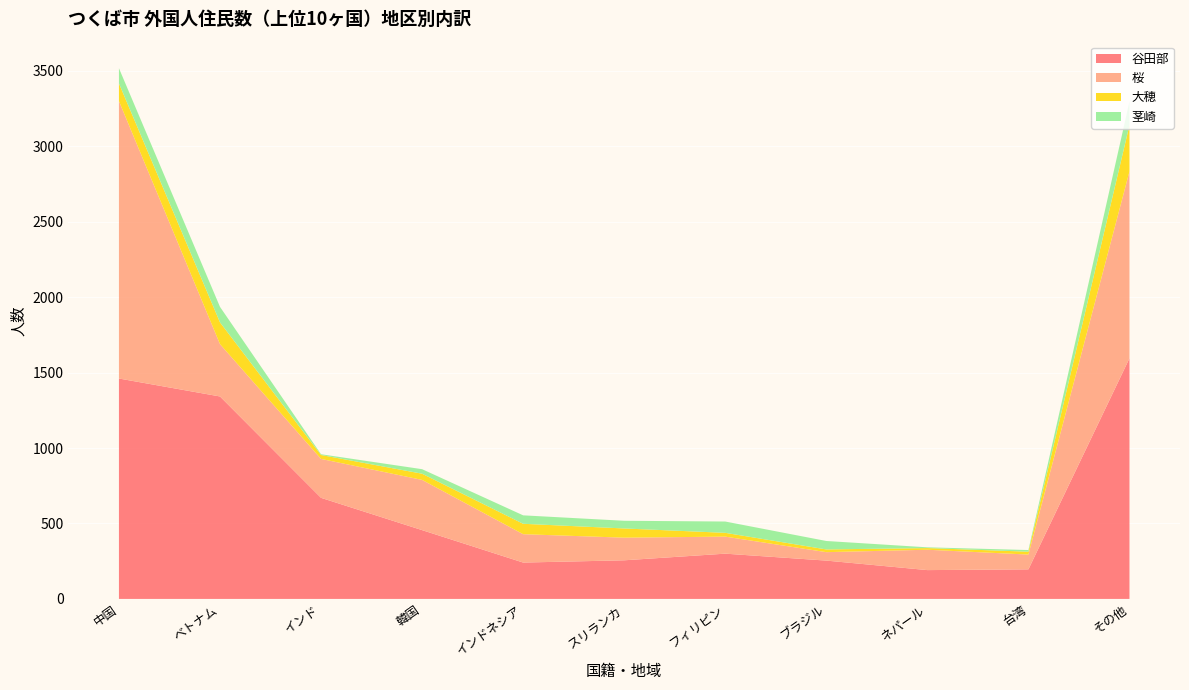

Reading left to right, extract all data points from this chart.

谷田部: 1461	1342	670	456	241	256	300	254	191	196	1595
桜: 1839	347	258	333	188	150	113	56	135	98	1239
大穂: 117	144	26	41	69	61	25	18	11	19	306
茎崎: 101	103	5	30	56	51	75	56	5	11	157